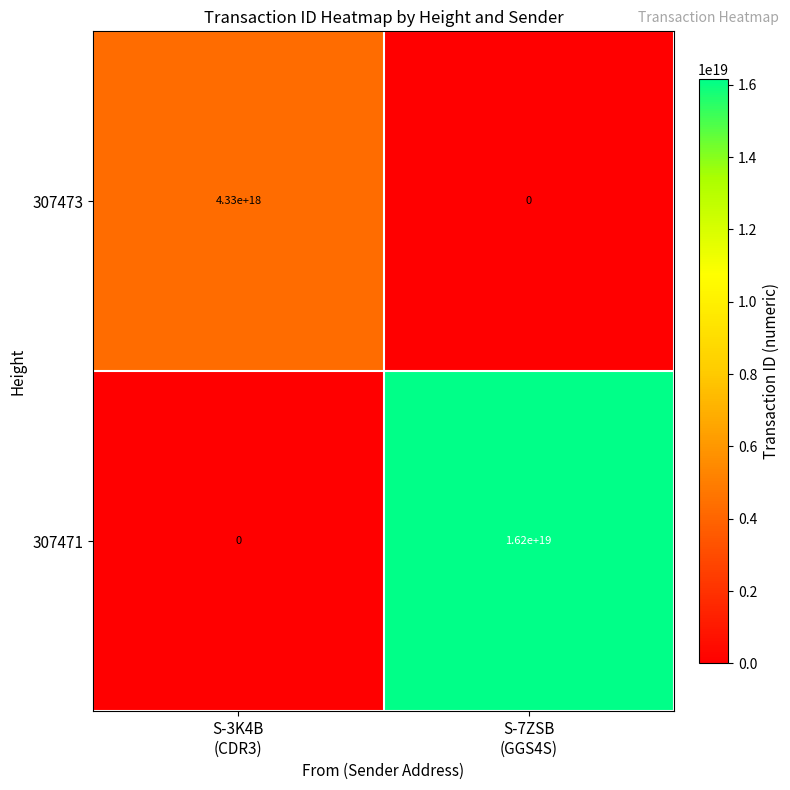

Which series has the largest range (max minus min)?

307471